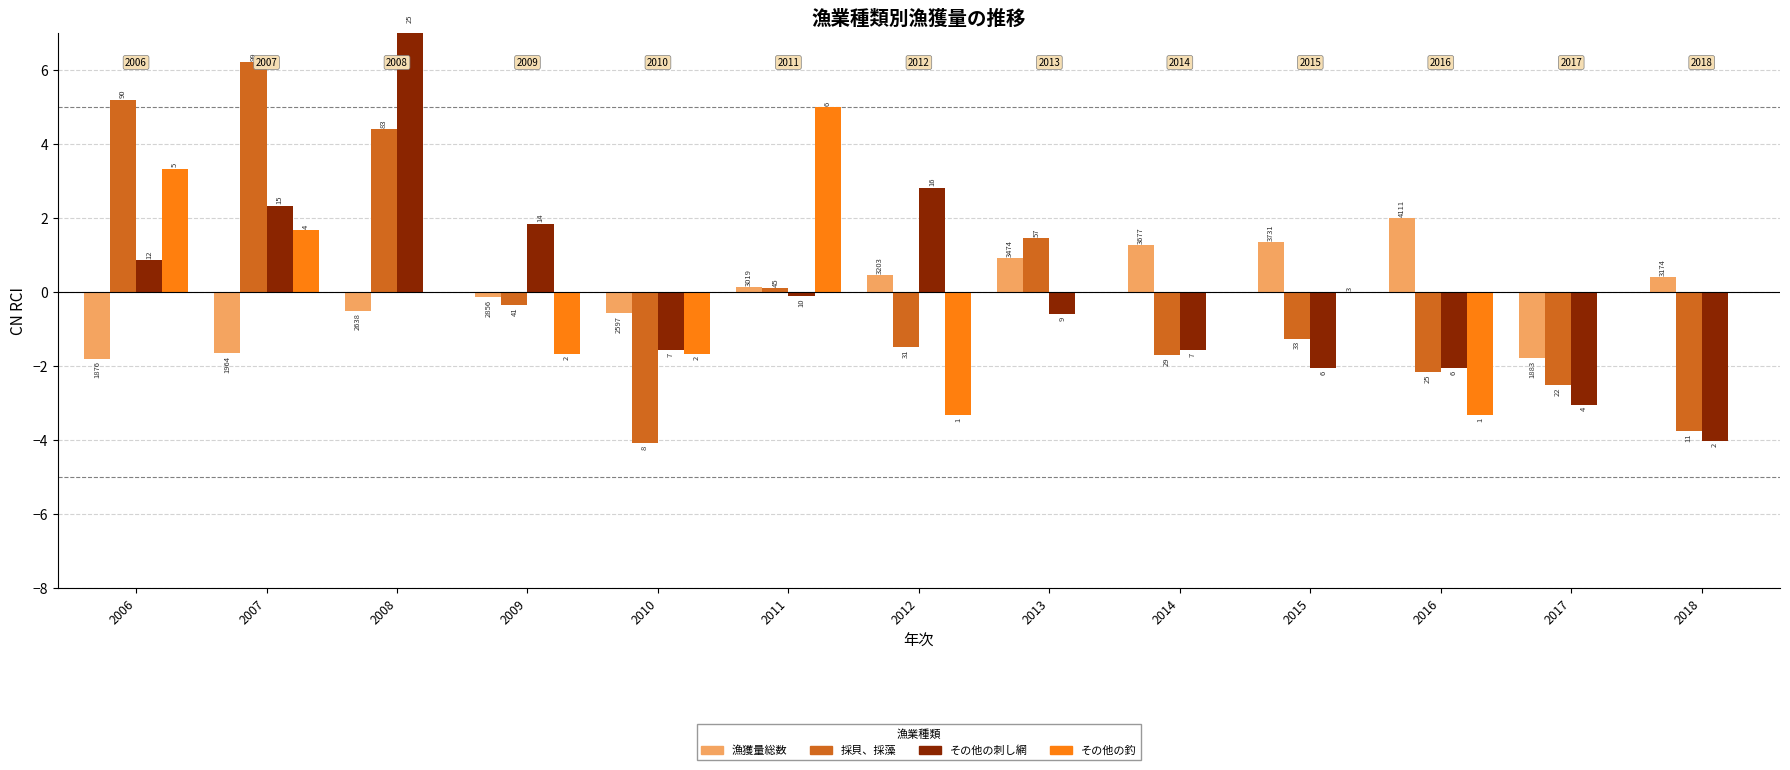

Which category has the lowest value in the その他の釣 series?

2012